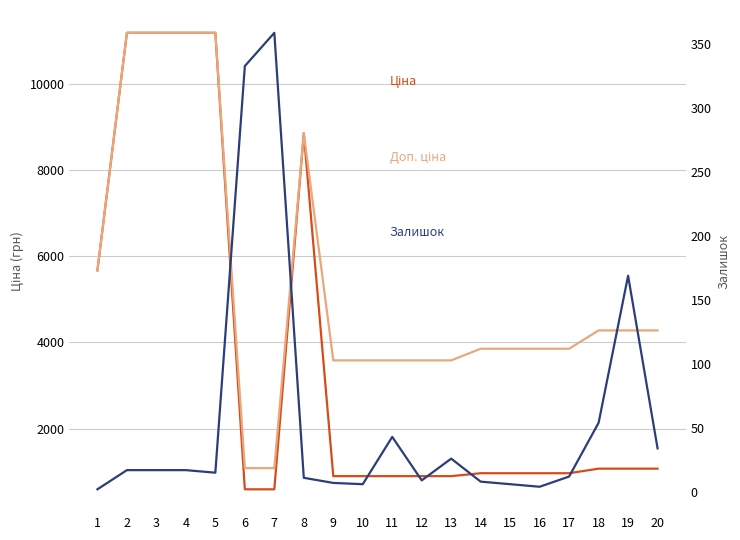

At which category does Ціна reach its first local peak?

8